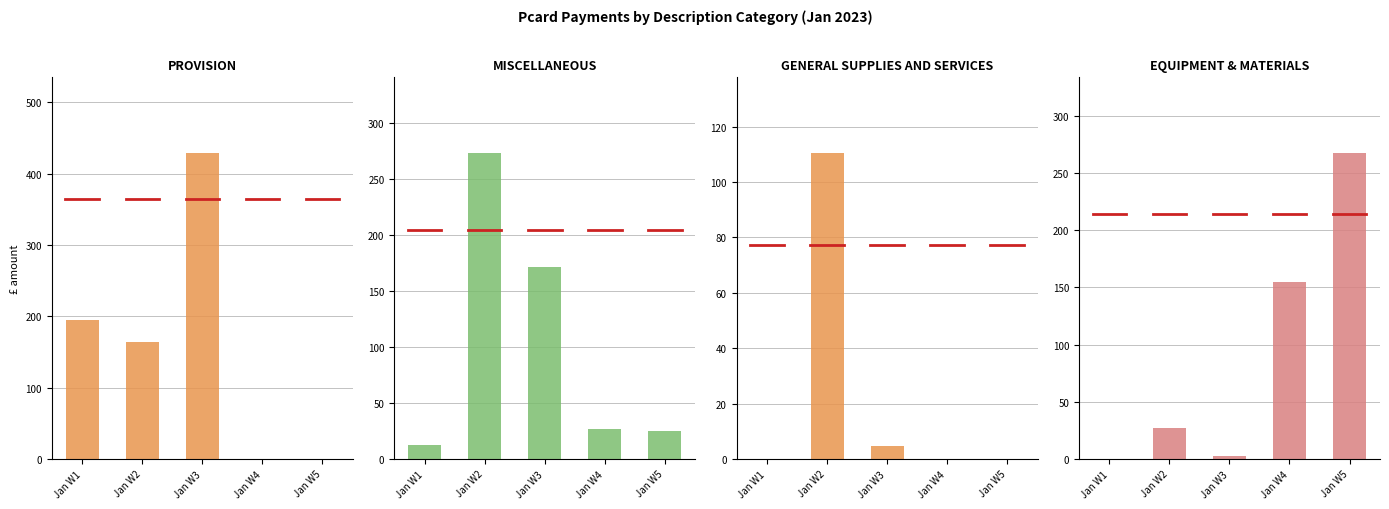

How many groups of bars are there?

5